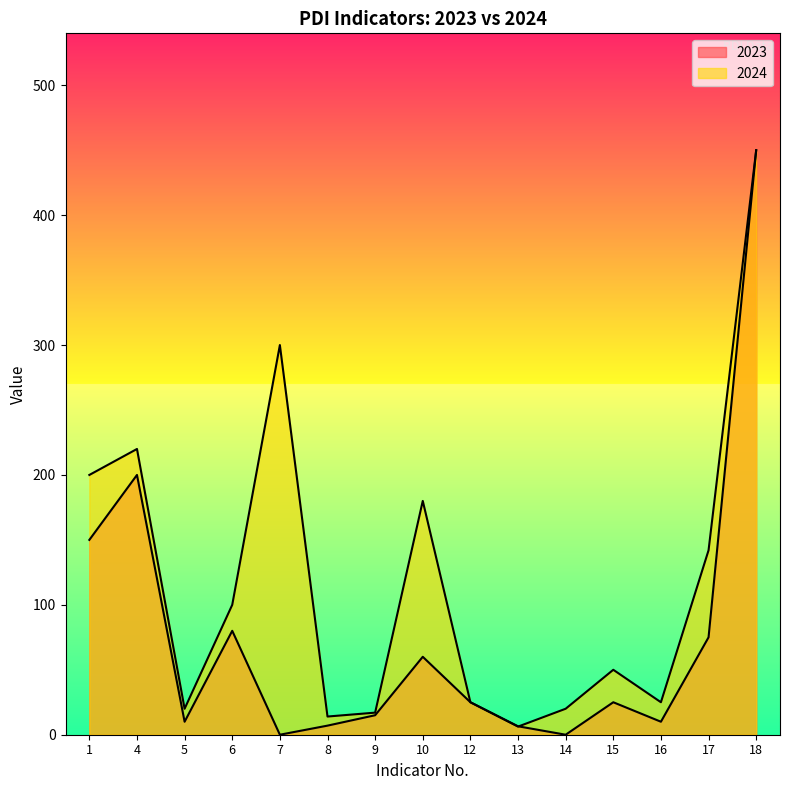

List the series in order of their peak value, lowest first.

2023, 2024